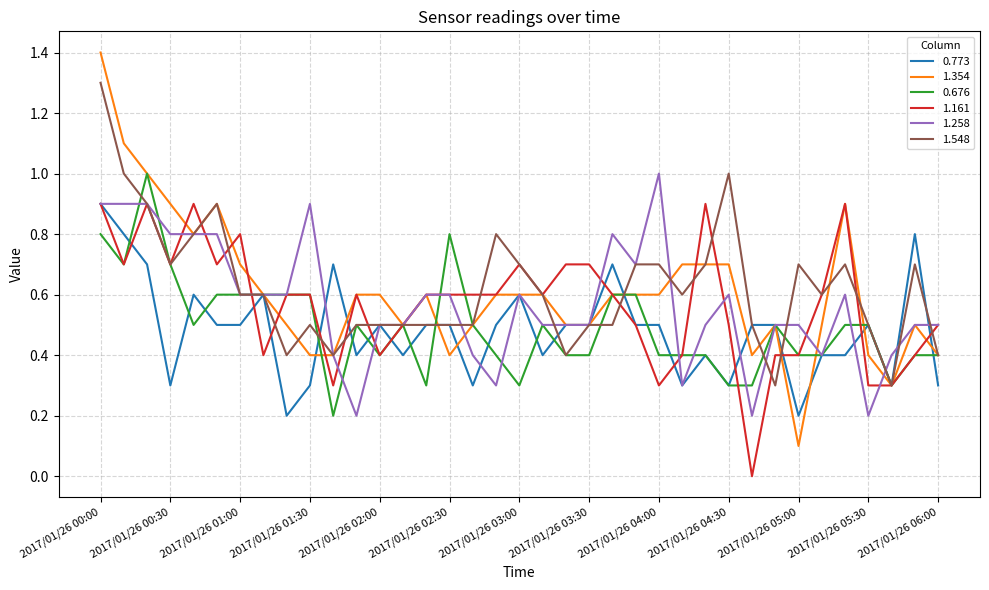

Which series has the widest spread of values?

1.354